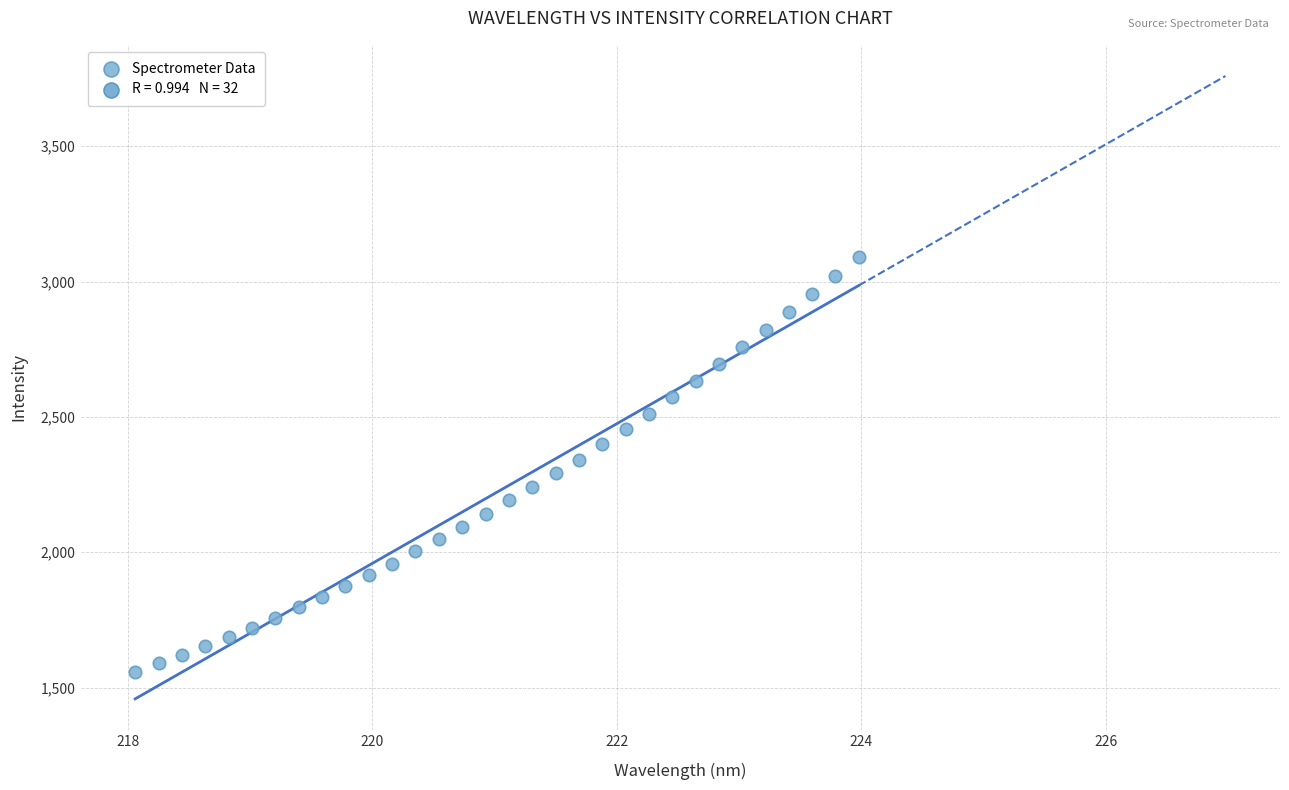

What is the range of X values (max minus min)?

5.9